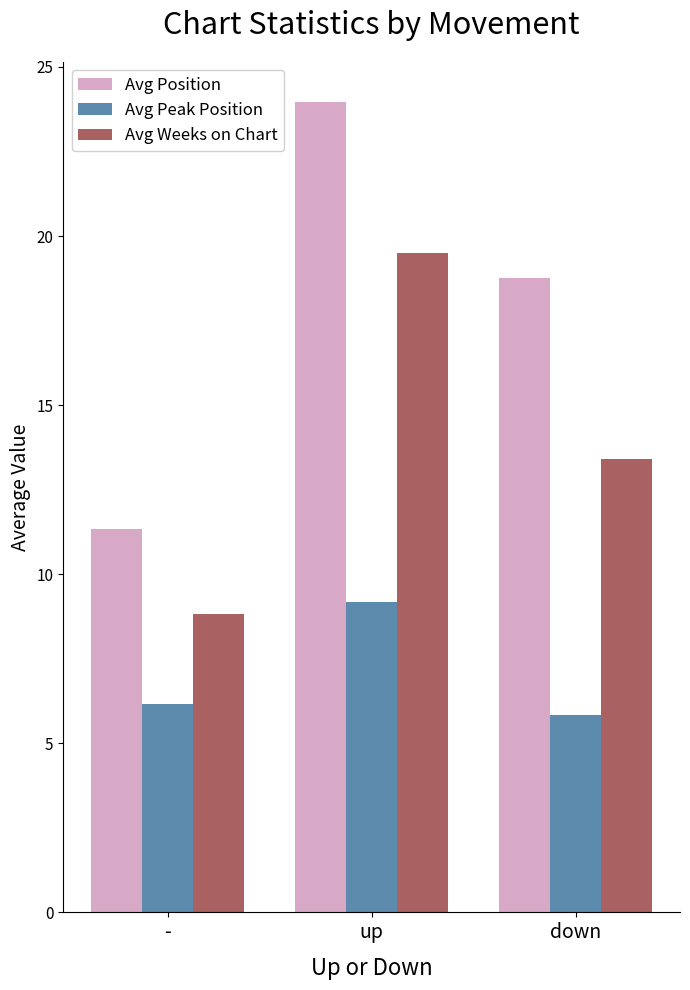

How many groups of bars are there?

3